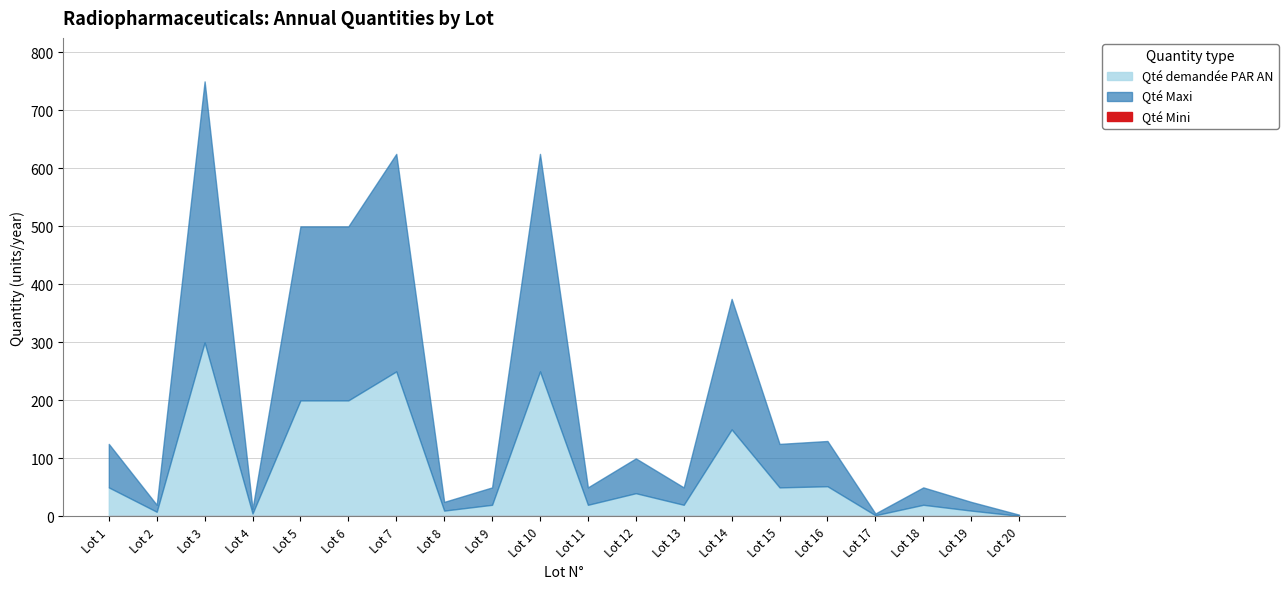

Rank the series at 15 from highest to lowest value.

Qte Maxi, Qte demandee PAR AN, Qte Mini